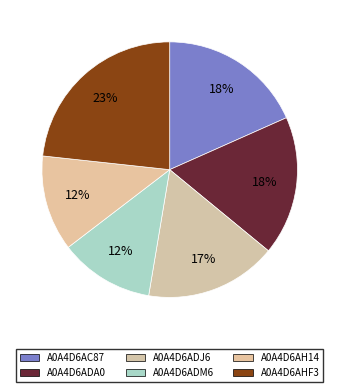

To the nearest percent, what is the difference between the A0A4D6AH14 and A0A4D6ADJ6 slice percentages?

5%